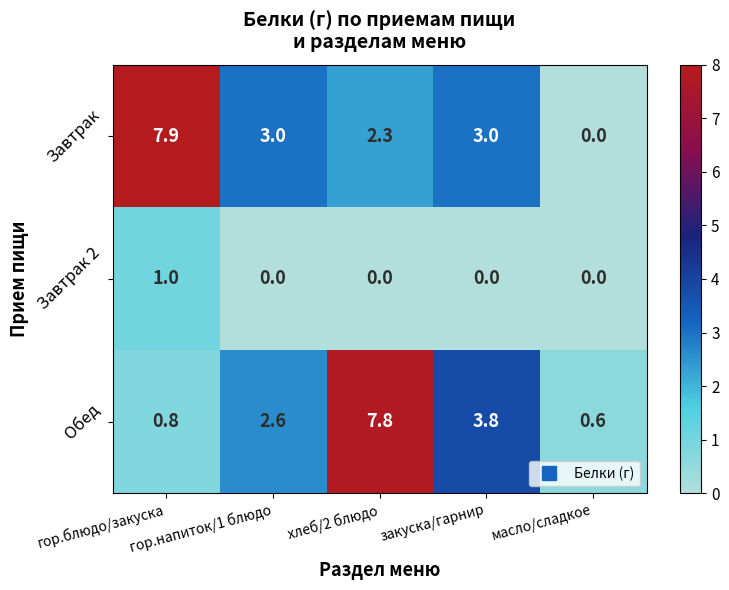

What is the greatest value displayed?

7.9